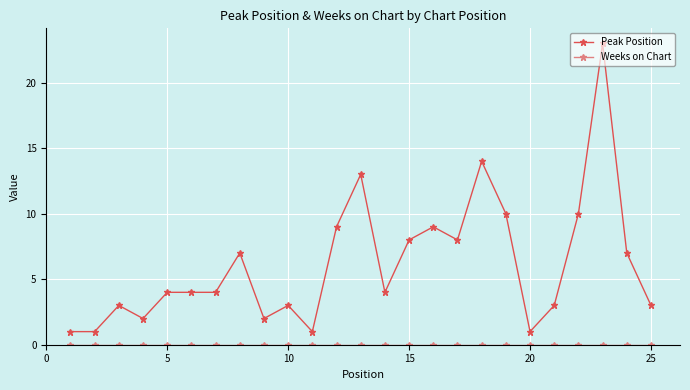

Which series has the largest total across all categories?

Peak Position